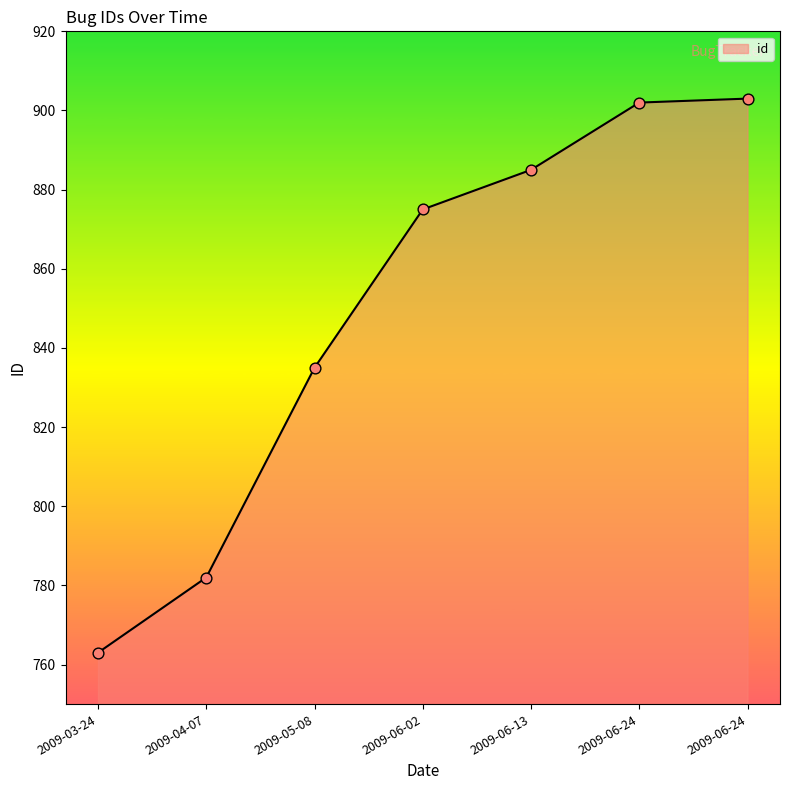

Approximately how many times larger is the value at 2009-06-24 compared to 2009-06-13?

1.0